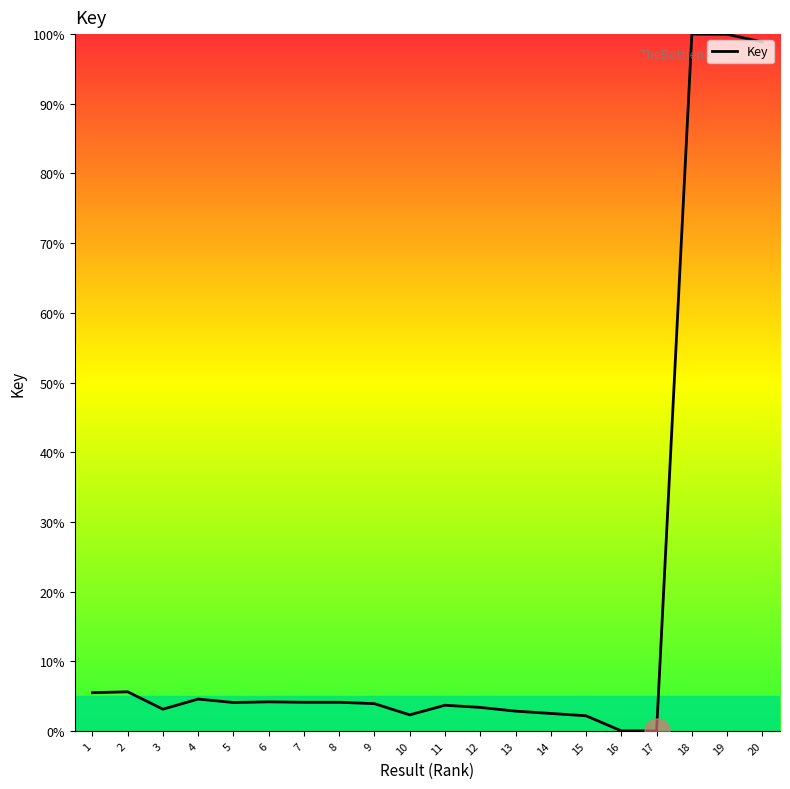

What is the sum of the values at 16 and 9?

3.9